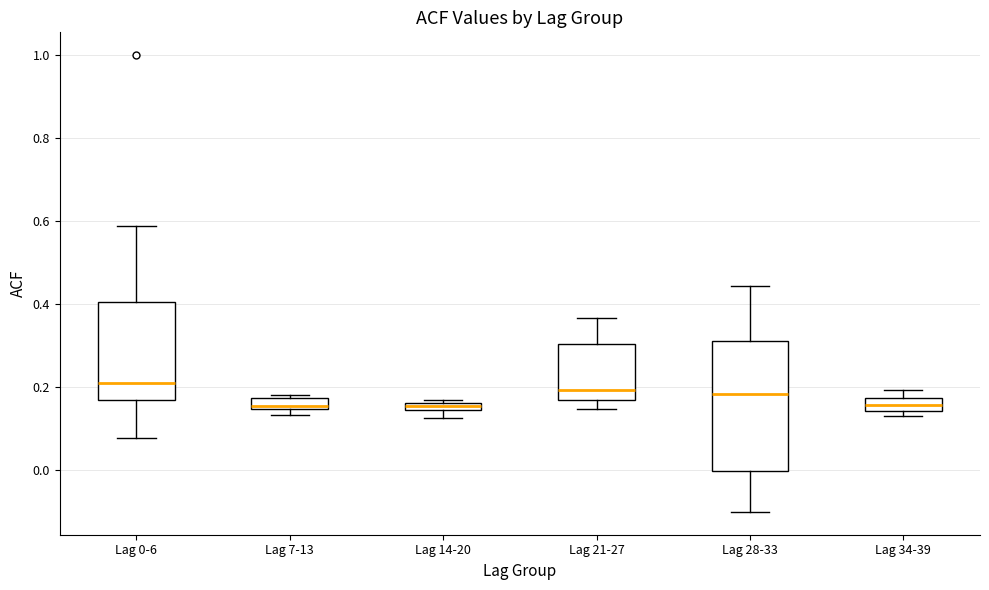

Where is the upper edge of the box for Lag 28-33 on the y-axis? The values are not printed on the chart, so give them approximately, as read against the axis.

0.32